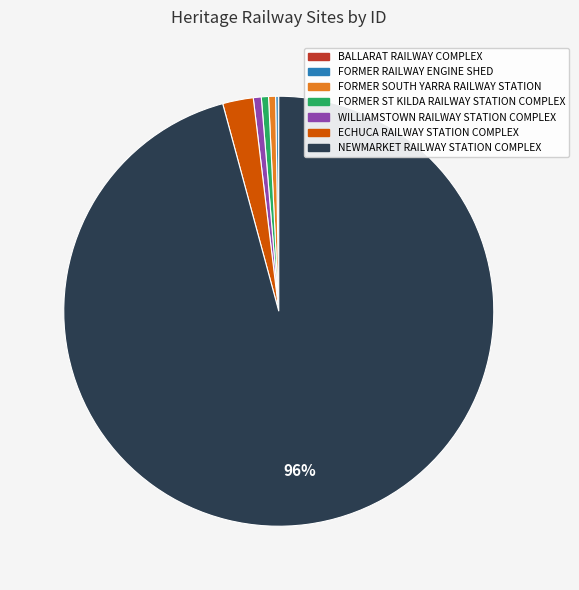

Which category has the biggest portion of the pie?

NEWMARKET RAILWAY STATION COMPLEX